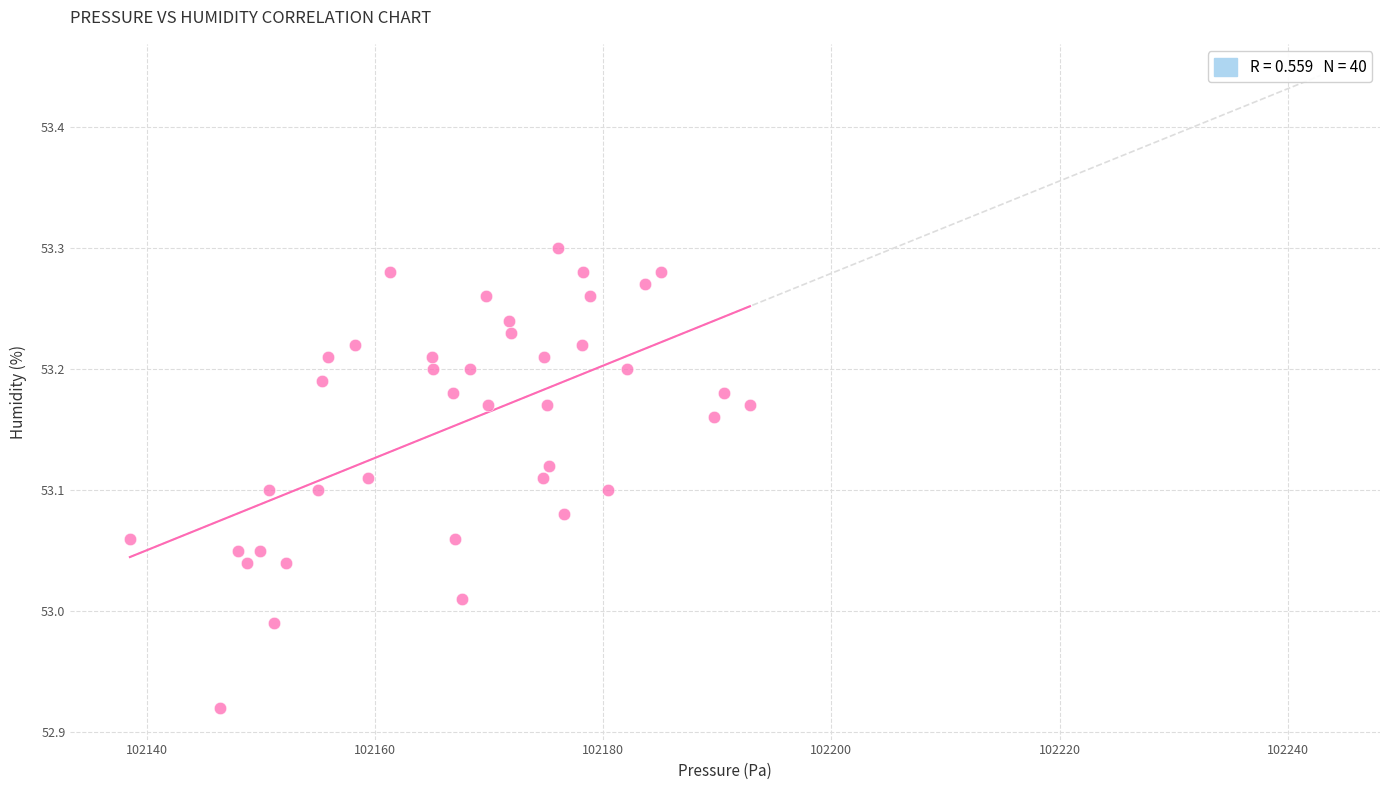

What is the range of Y values (max minus min)?

0.4